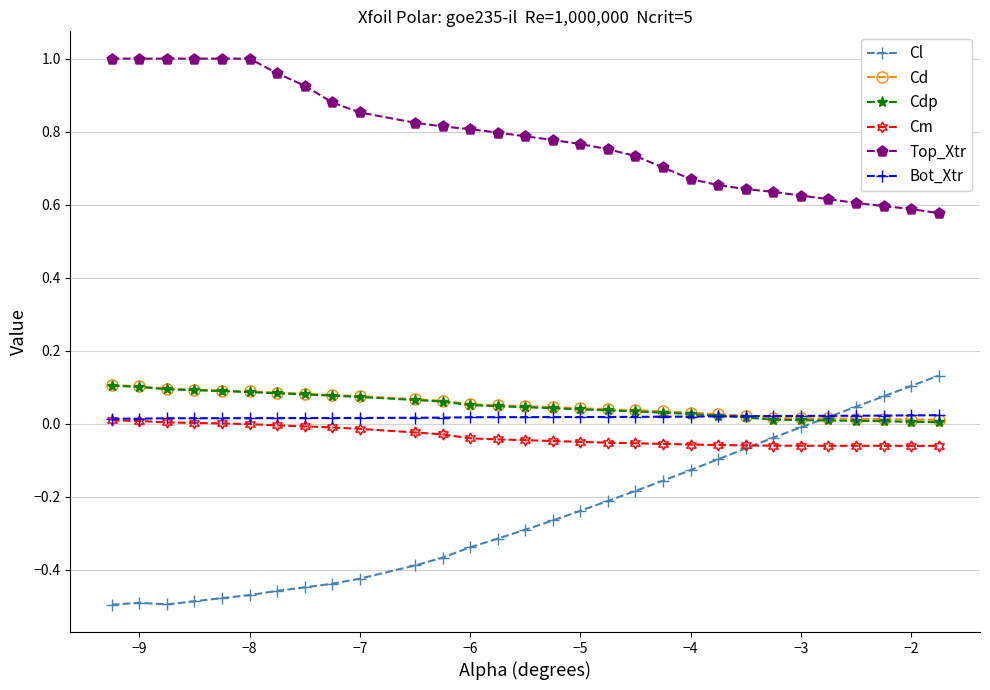

Which series has the largest total across all categories?

Top_Xtr